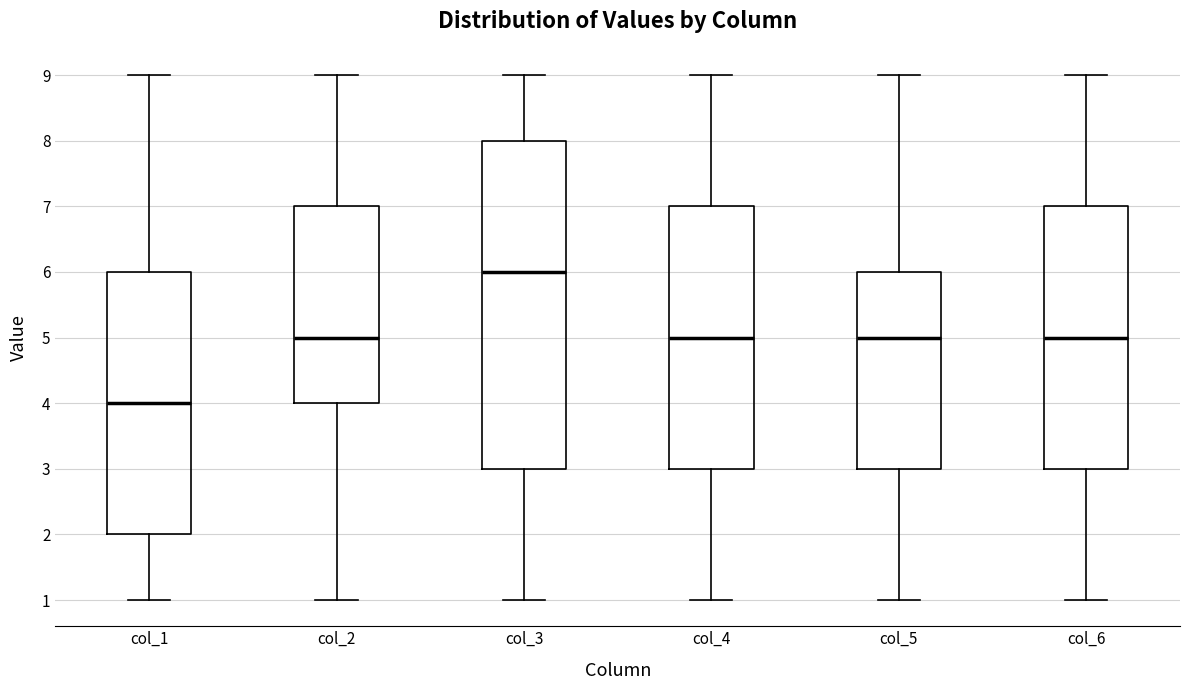

Reading left to right, read every box against the y-axis: the position of its median line, the range the box covers, and the ends of its whiskers. The values are not printed on the chart, so give them approximately, as read against the axis.

col_1: median 4, box 2 to 6, whiskers 1 to 9
col_2: median 5, box 4 to 7, whiskers 1 to 9
col_3: median 6, box 3 to 8, whiskers 1 to 9
col_4: median 5, box 3 to 7, whiskers 1 to 9
col_5: median 5, box 3 to 6, whiskers 1 to 9
col_6: median 5, box 3 to 7, whiskers 1 to 9